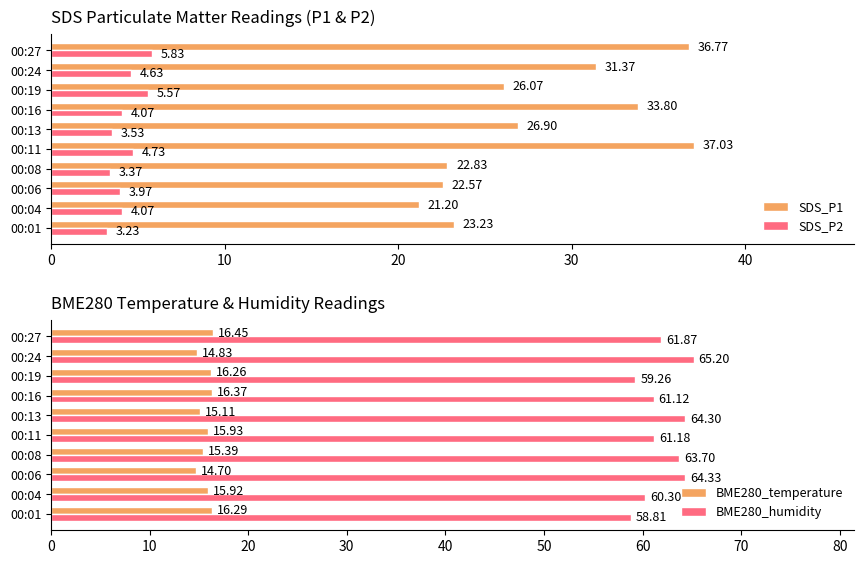

What is the sum of all SDS_P1 values?

281.8